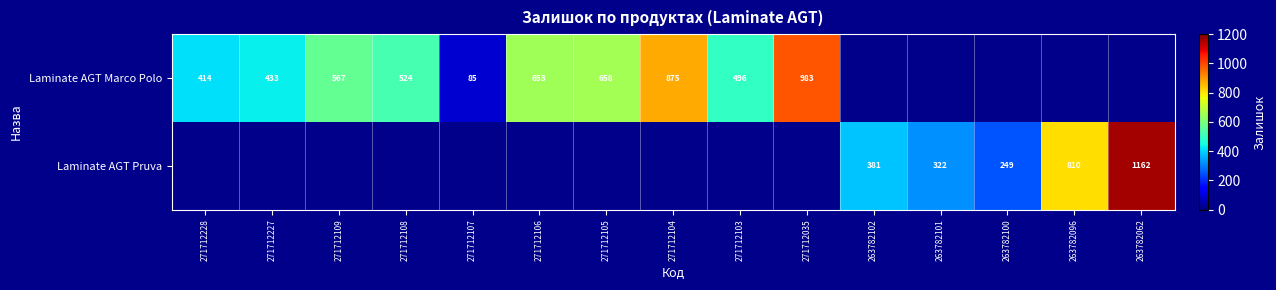

Is the value of Laminate AGT Pruva at 263782102 greater than the value of Laminate AGT Marco Polo at 271712106?

No